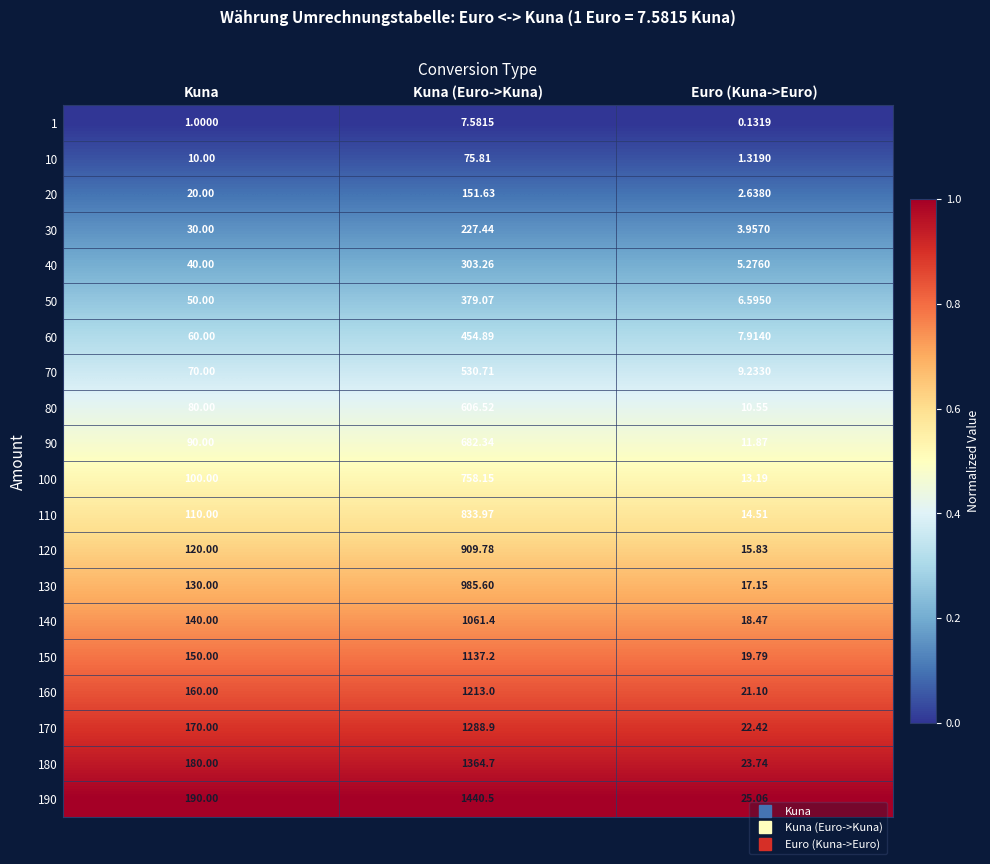

Where is 160 nearest to the value 617?

Kuna